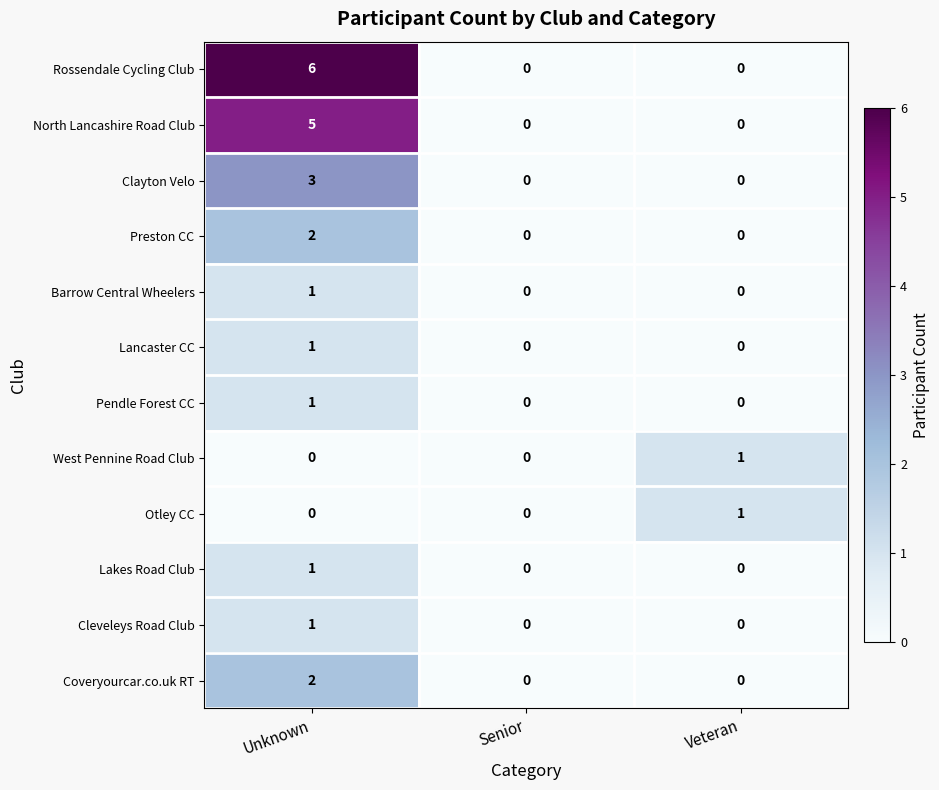

Count the Otley CC values in the range 0 to 1.

3